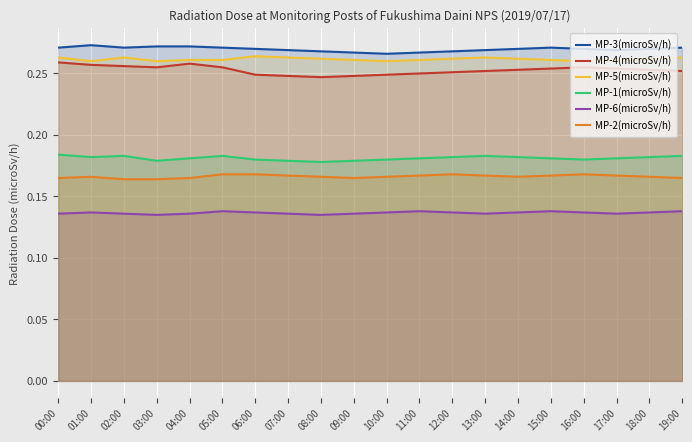

What is the total value across all series at 17:00?

1.3